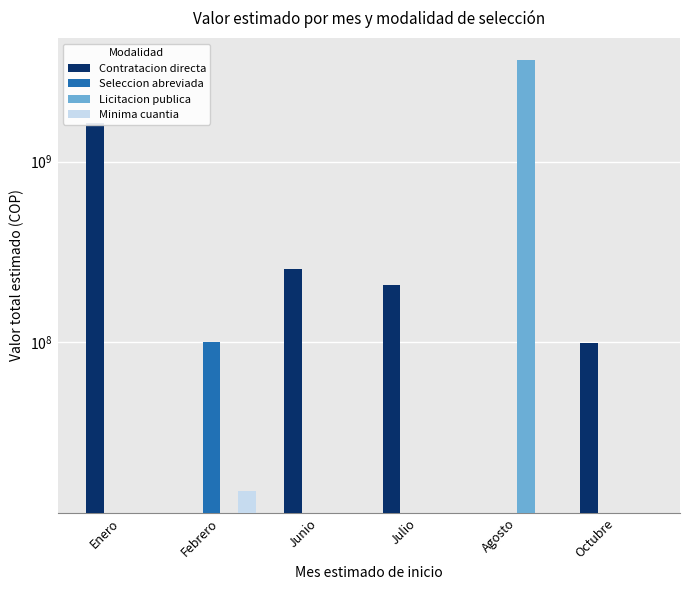

What is the spread (max minus min) of values at Febrero?

100000000